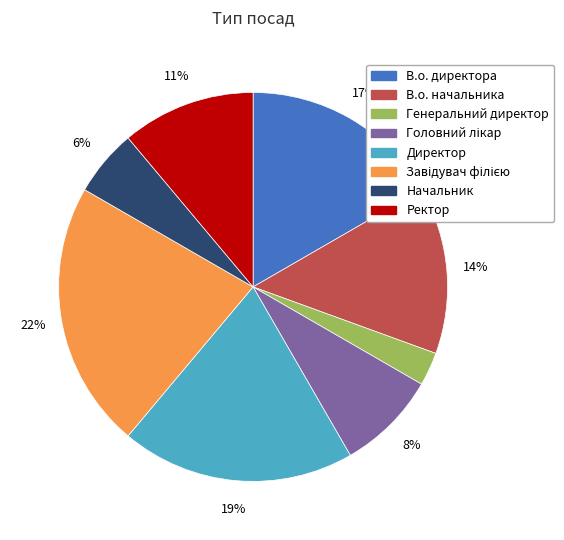

Is there a majority slice in this chart?

No